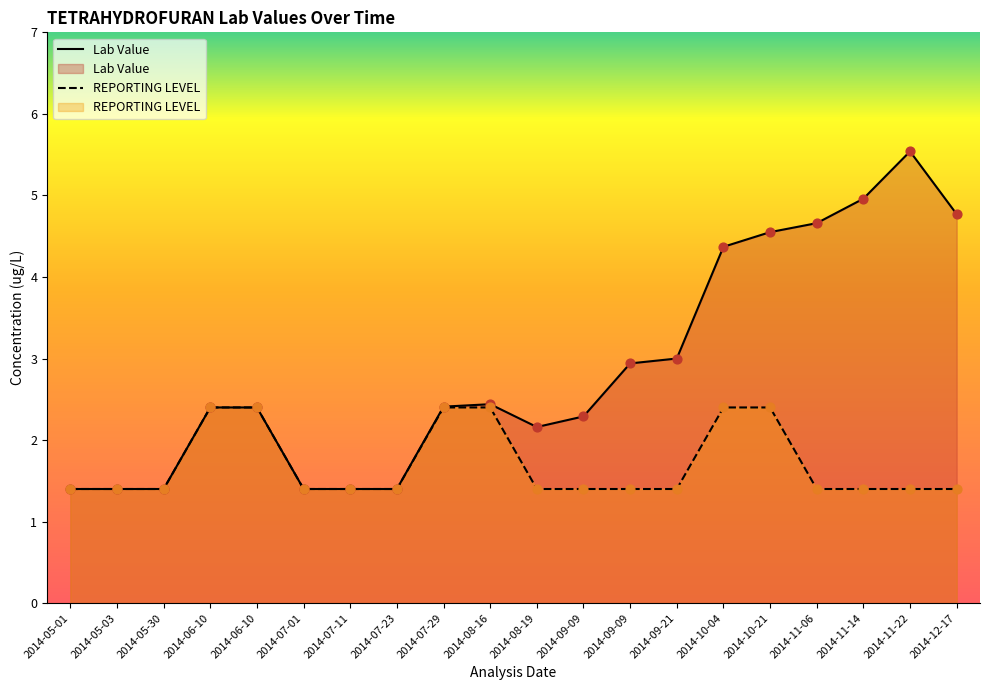

At how many categories does at least one series exceed 5?

1